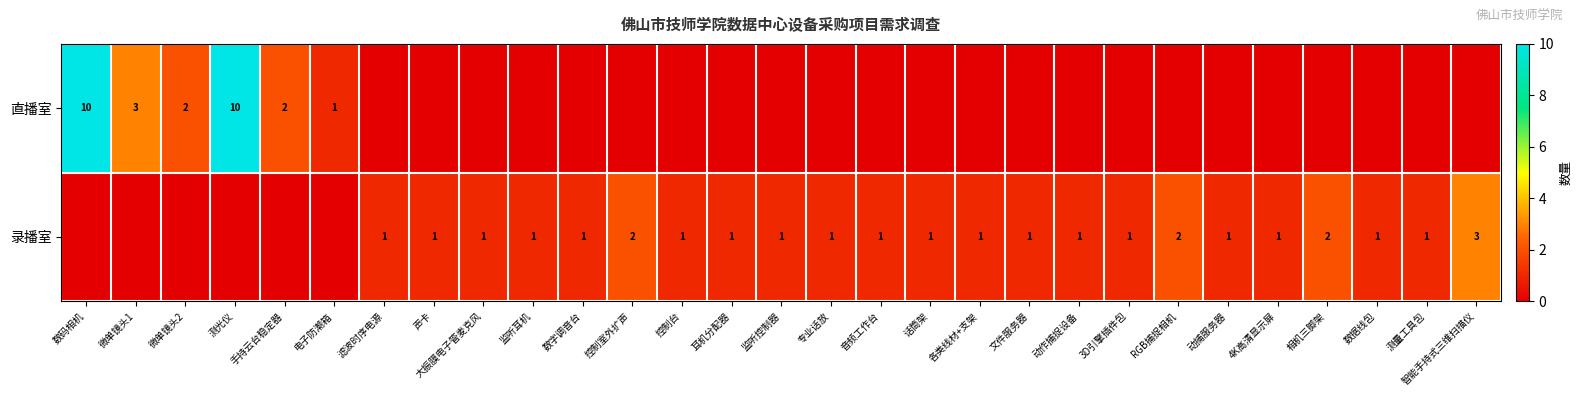

True or false: 录播室 has a value of 1 at 音频工作台.

True